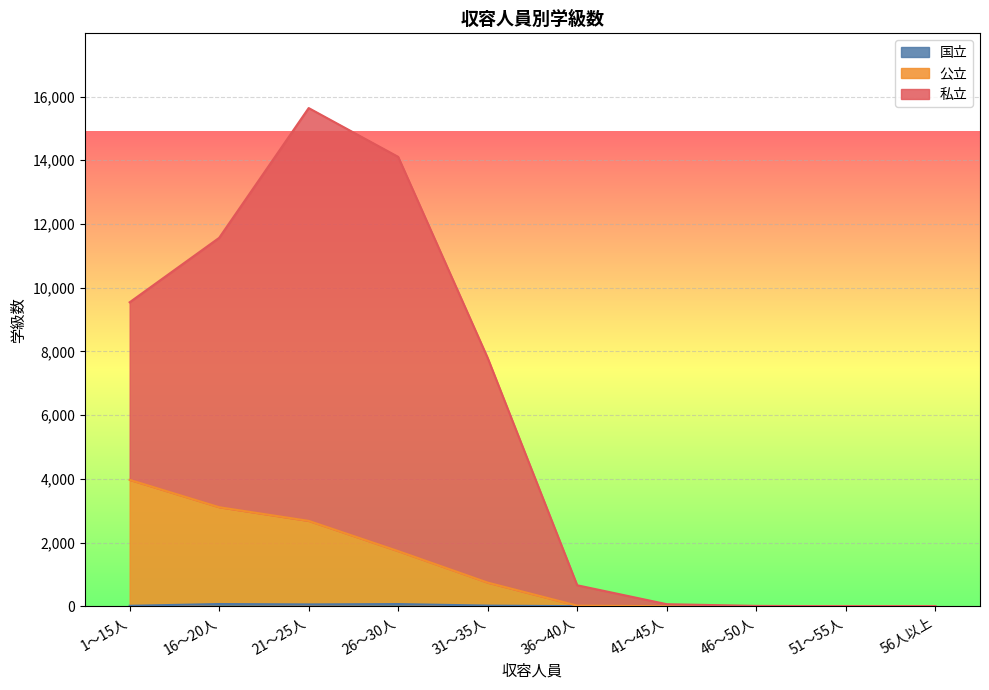

Which series changed the most between 16～20人 and 26～30人?

私立